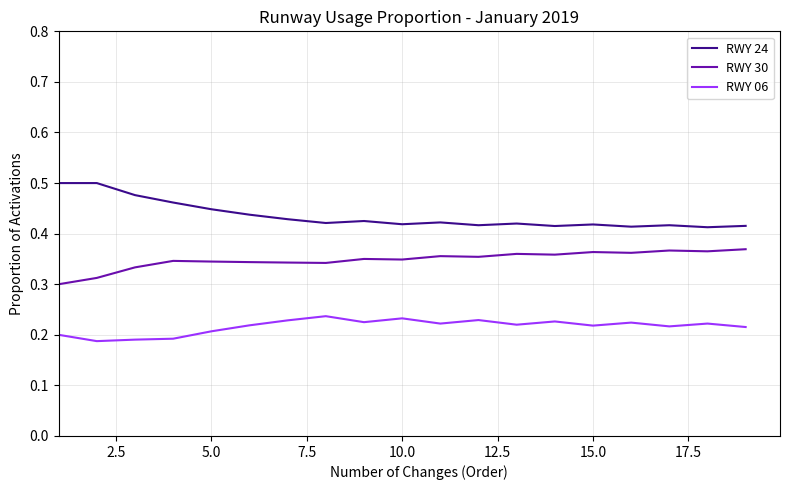

True or false: RWY 24 and RWY 06 cross at least once.

False